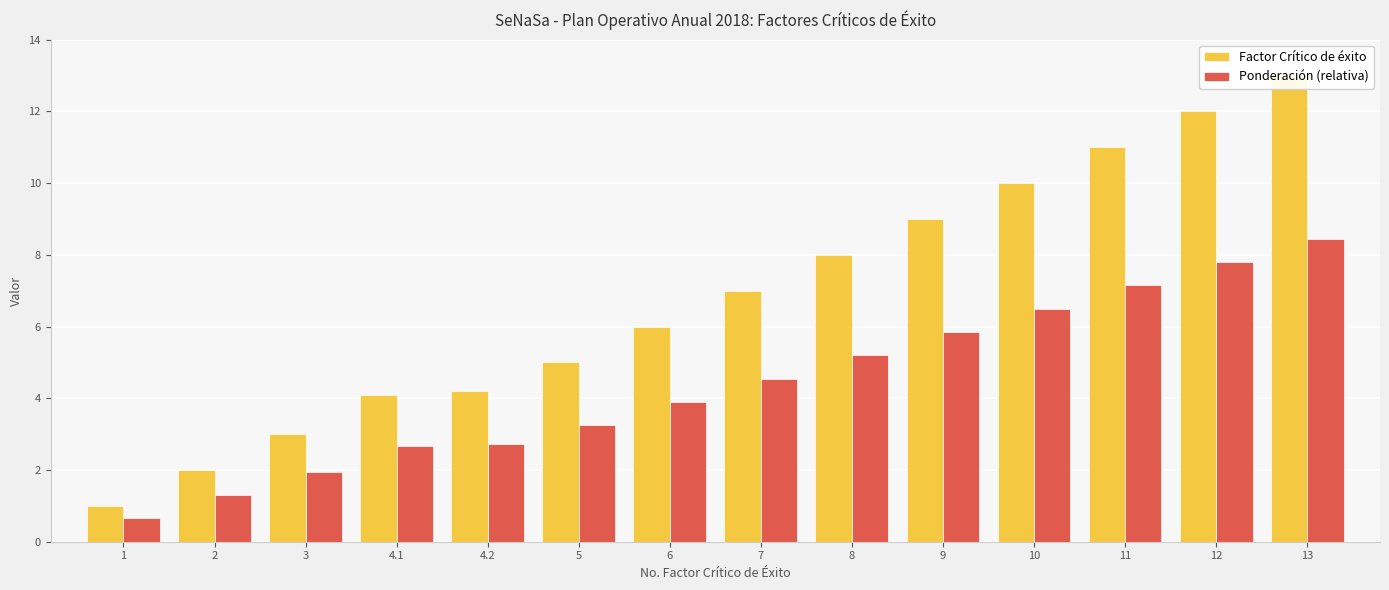

Which series has the largest total across all categories?

Factor Crítico de éxito